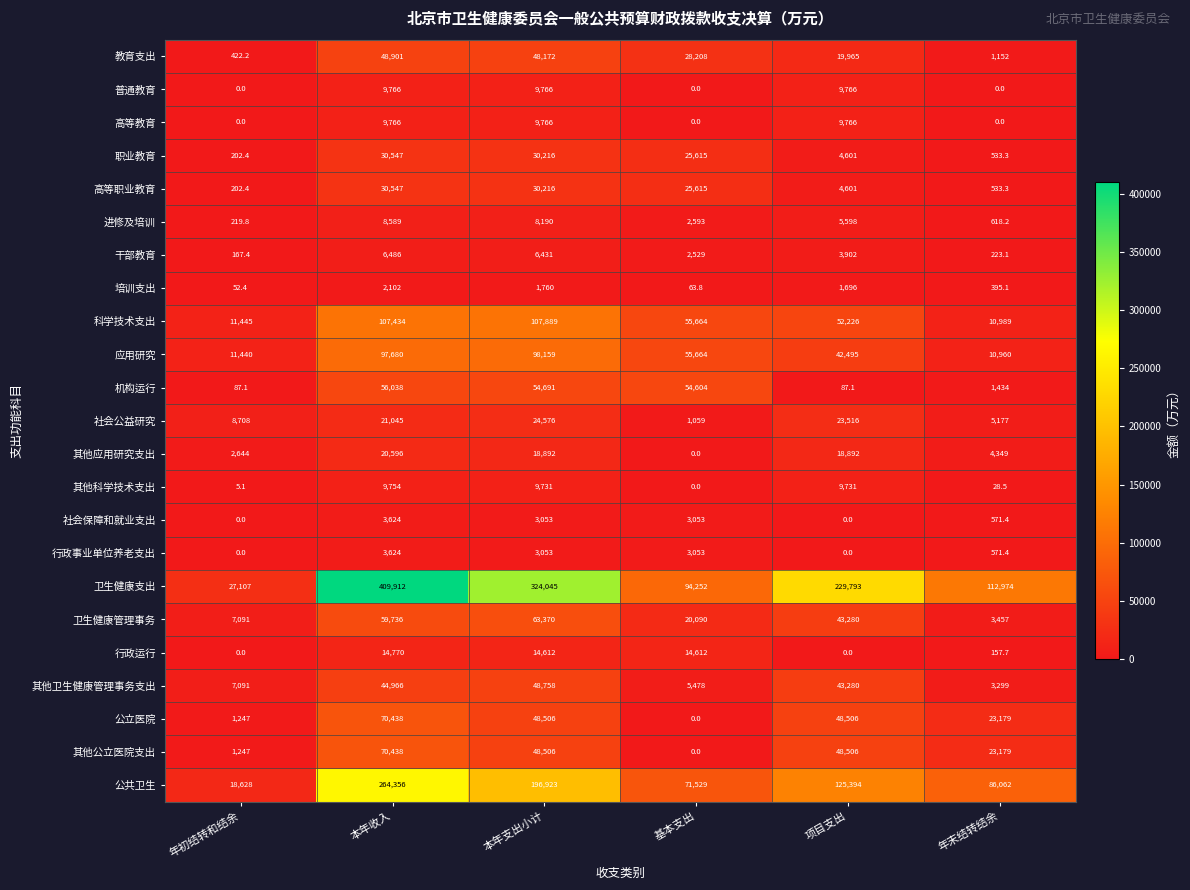

Where is 卫生健康管理事务 nearest to the value 33413?

项目支出